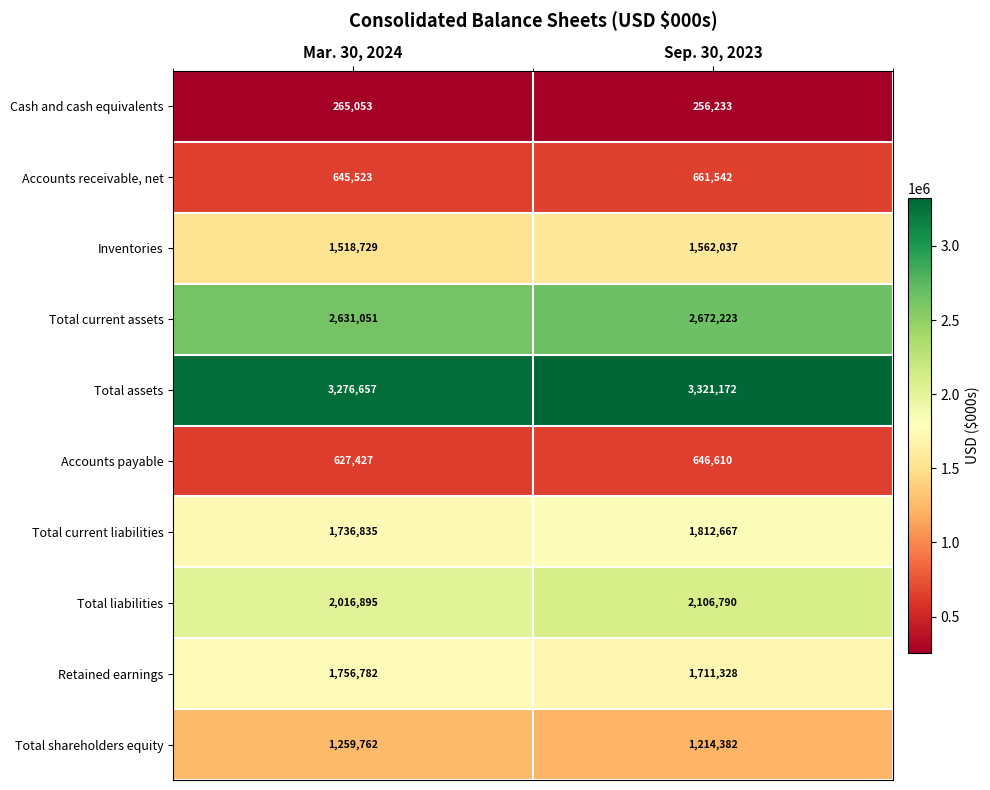

At Sep. 30, 2023, list the series in order from largest to smallest.

Total assets, Total current assets, Total liabilities, Total current liabilities, Retained earnings, Inventories, Total shareholders equity, Accounts receivable, net, Accounts payable, Cash and cash equivalents